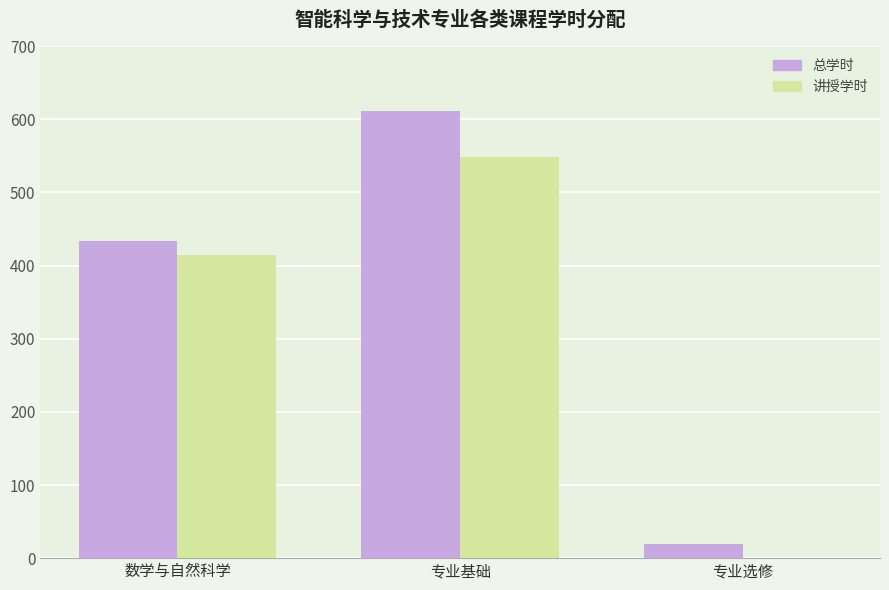

Is the value of 讲授学时 at 专业基础 greater than the value of 总学时 at 数学与自然科学?

Yes